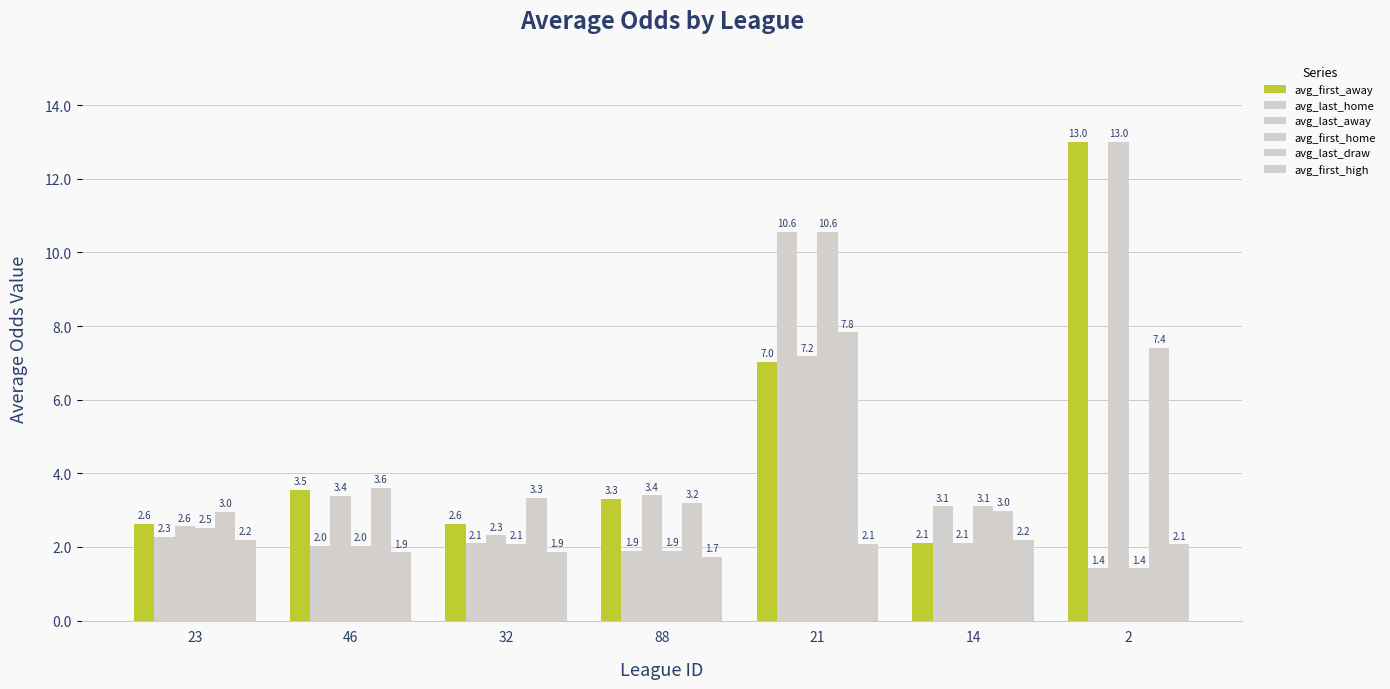

Which series has the largest total across all categories?

avg_first_away